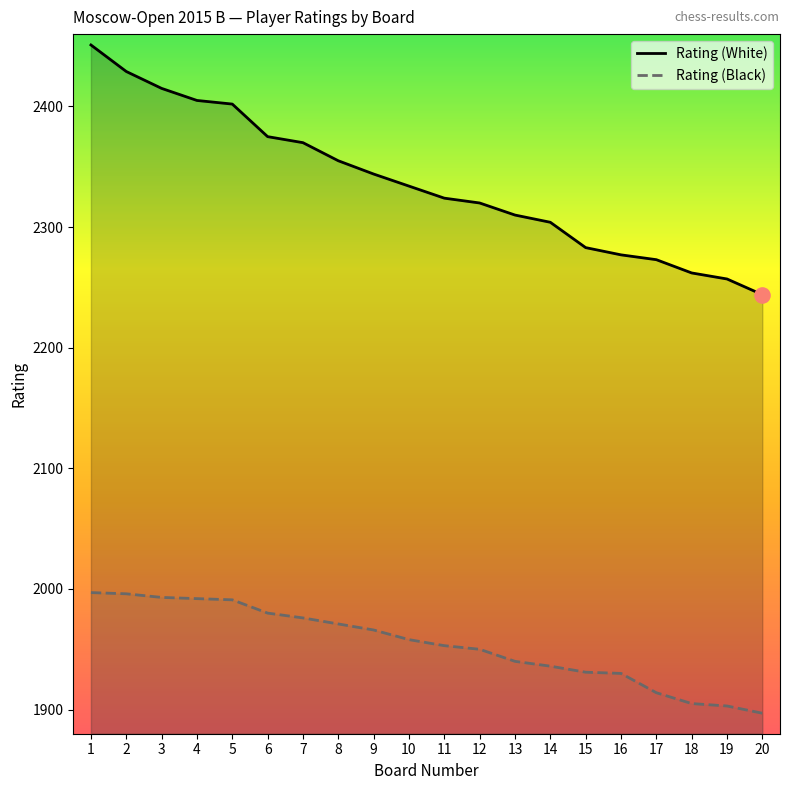

At which category is the sum across all series the highest?

1